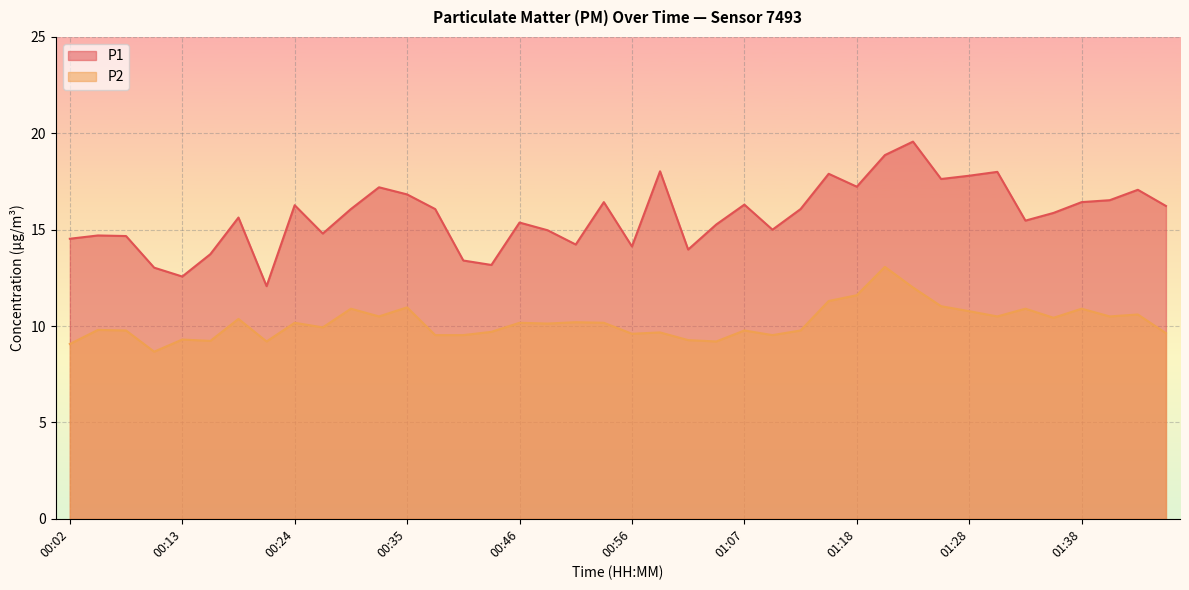

How many data points does each series have?

40